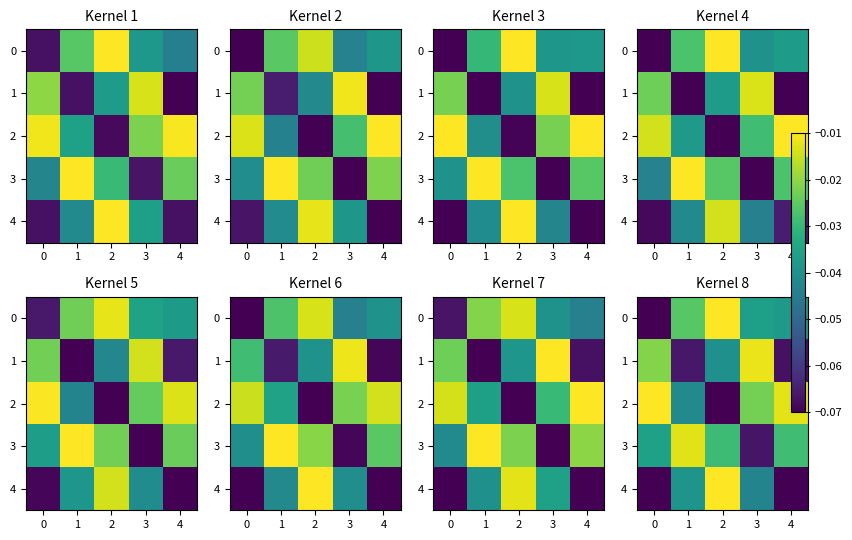

Is it true that 2 equals -0.1 at 2?

False